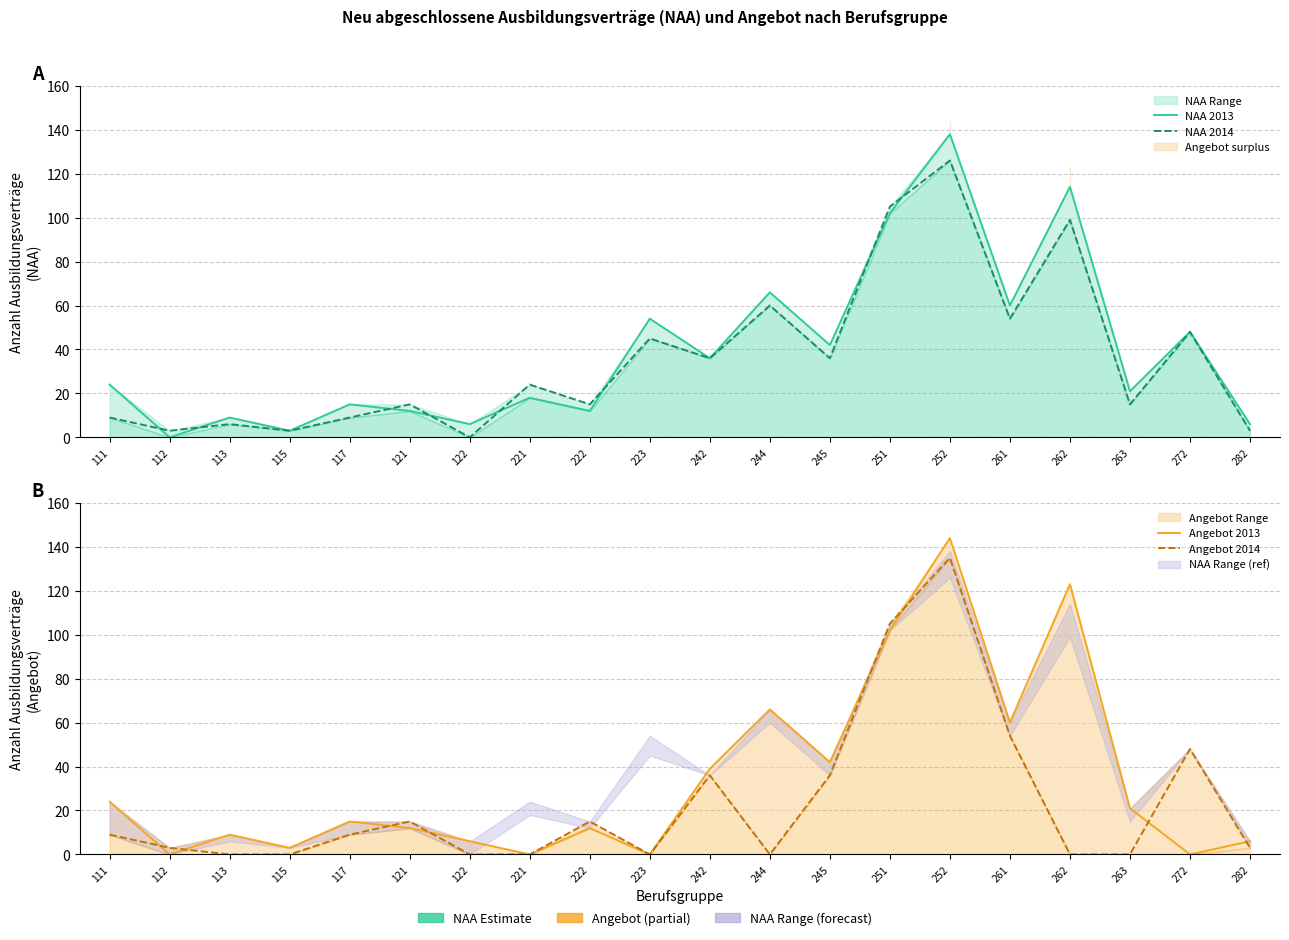

Reading right to left, list all the values displayed in this chart.

NAA 2013: 282=6	272=48	263=21	262=114	261=60	252=138	251=102	245=42	244=66	242=36	223=54	222=12	221=18	122=6	121=12	117=15	115=3	113=9	112=0	111=24
NAA 2014: 282=3	272=48	263=15	262=99	261=54	252=126	251=105	245=36	244=60	242=36	223=45	222=15	221=24	122=0	121=15	117=9	115=3	113=6	112=3	111=9
Angebot 2013: 282=6	272=0	263=21	262=123	261=60	252=144	251=102	245=42	244=66	242=39	223=0	222=12	221=0	122=6	121=12	117=15	115=3	113=9	112=0	111=24
Angebot 2014: 282=3	272=48	263=0	262=0	261=54	252=135	251=105	245=36	244=0	242=36	223=0	222=15	221=0	122=0	121=15	117=9	115=0	113=0	112=3	111=9